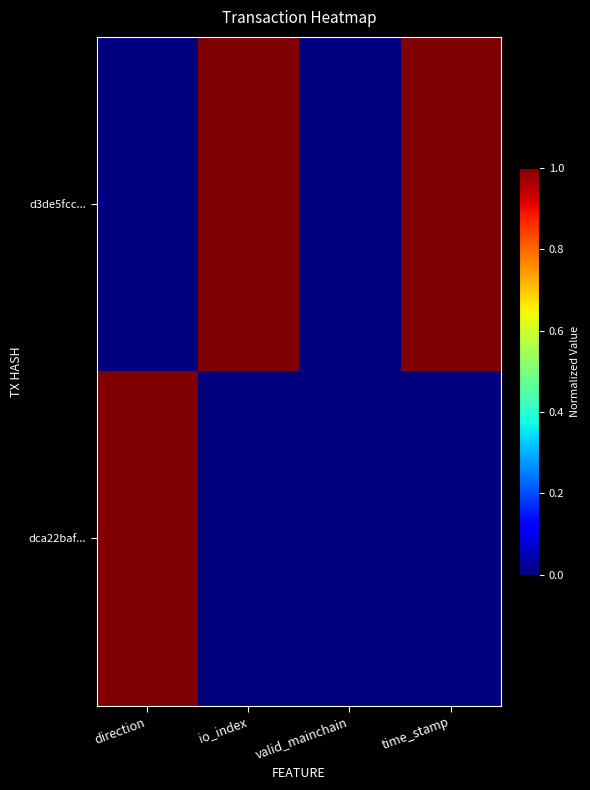

Which category has the lowest value across all series?

direction